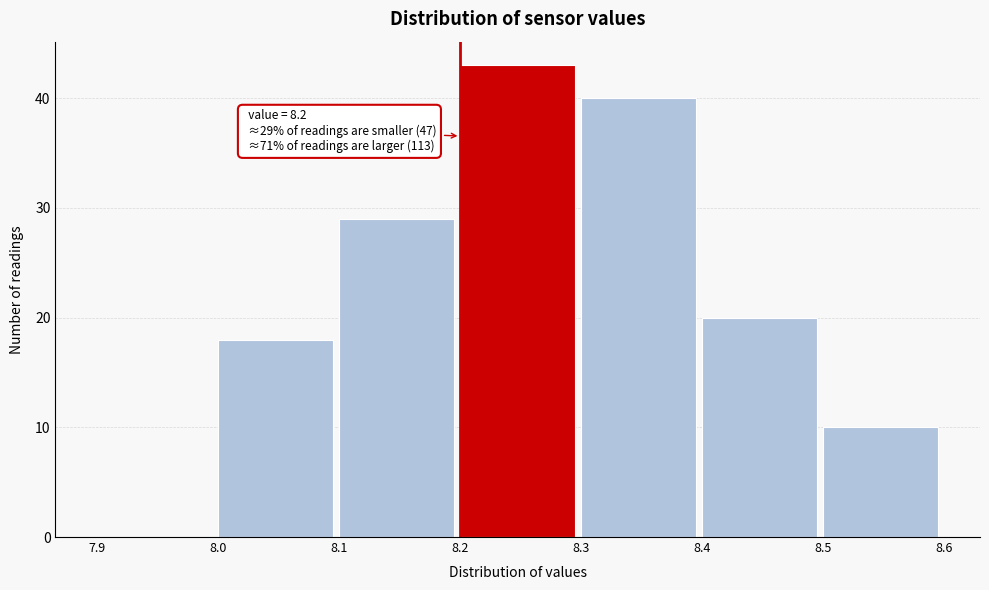

Which range on the x-axis has the tallest bar?

8.2 to 8.3